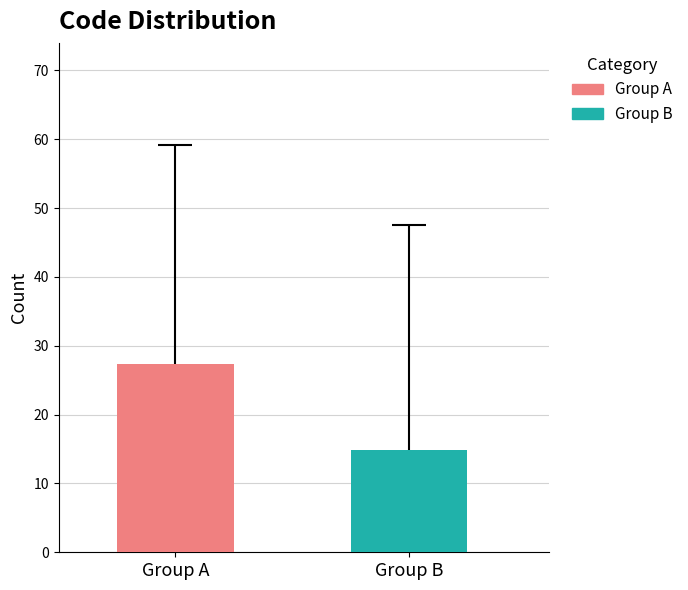

Are the bars horizontal?

No